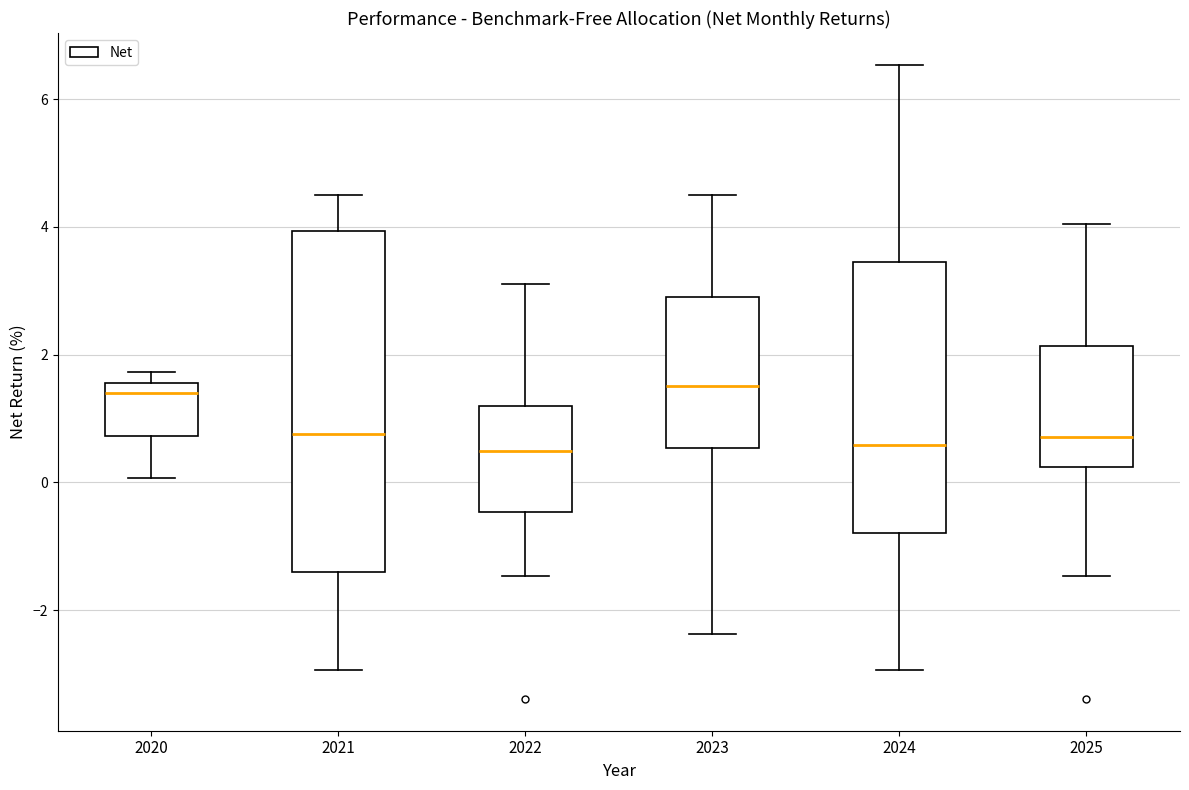

Reading left to right, transcribe this box plot: for each box, give where its median line is, the range the box spans, and where its two whiskers end, as read against the y-axis. The values are not printed on the chart, so give them approximately, as read against the axis.

2020: median 1.4, box 0.8 to 1.6, whiskers 0.0 to 1.8
2021: median 0.8, box -1.4 to 4.0, whiskers -3.0 to 4.6
2022: median 0.4, box -0.4 to 1.2, whiskers -1.4 to 3.2
2023: median 1.6, box 0.6 to 3.0, whiskers -2.4 to 4.6
2024: median 0.6, box -0.8 to 3.4, whiskers -3.0 to 6.6
2025: median 0.8, box 0.2 to 2.2, whiskers -1.4 to 4.0